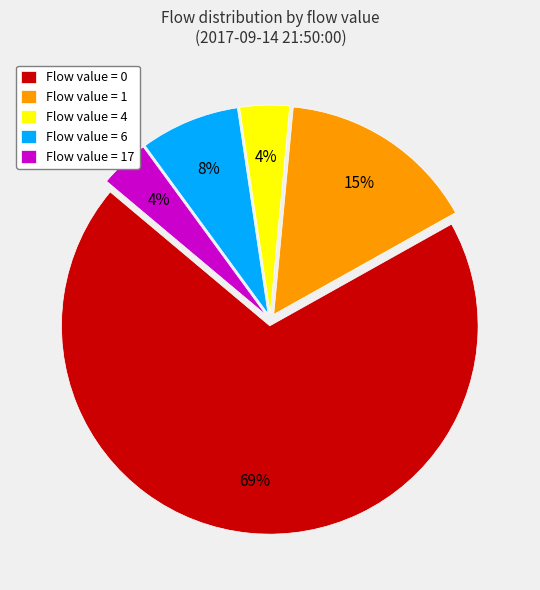

What is the majority slice?

Flow value = 0